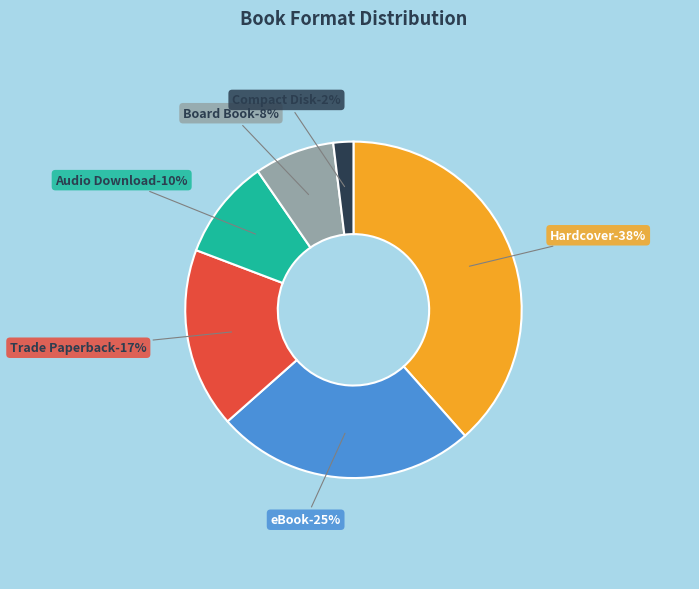

To the nearest percent, what is the combined percentage of Hardcover and eBook?

63%